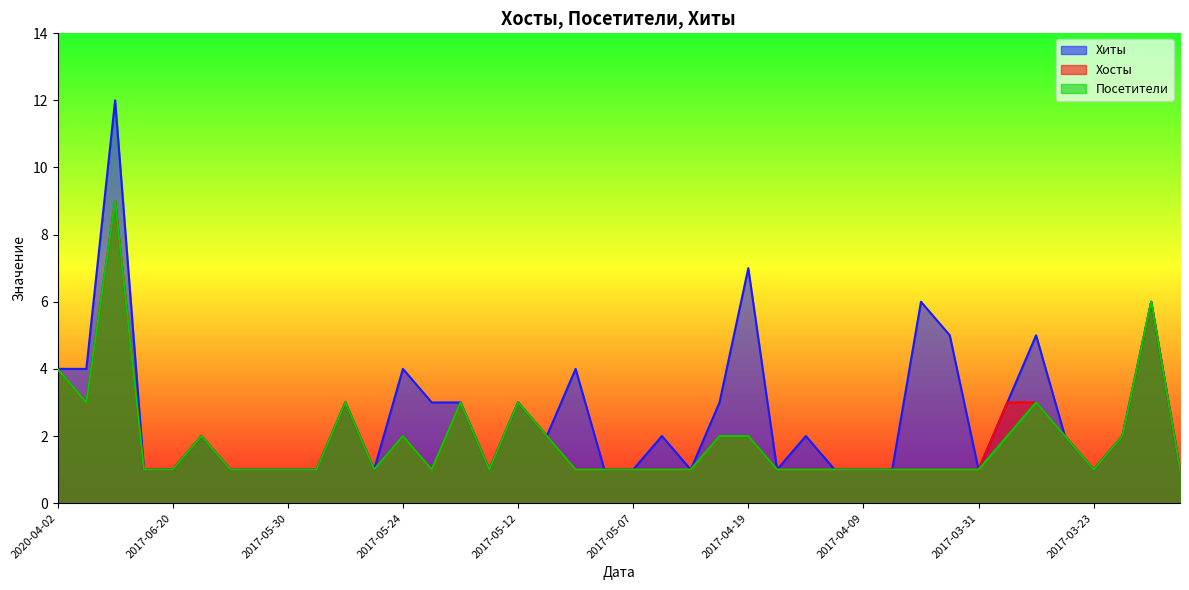

True or false: Посетители and Хосты cross at least once.

False